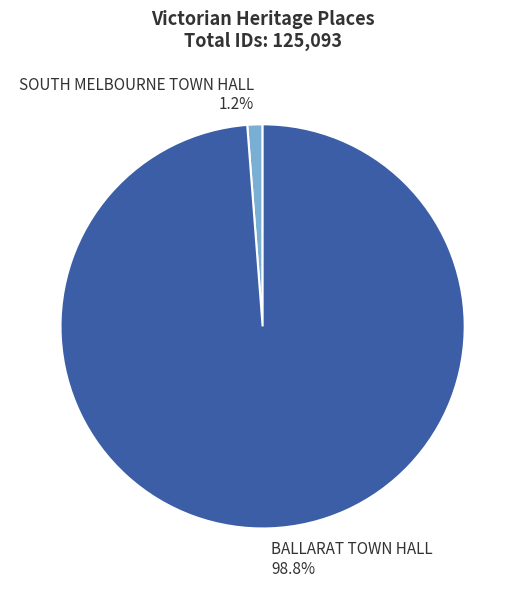

The BALLARAT TOWN HALL slice represents 99% of the pie. True or false?

True